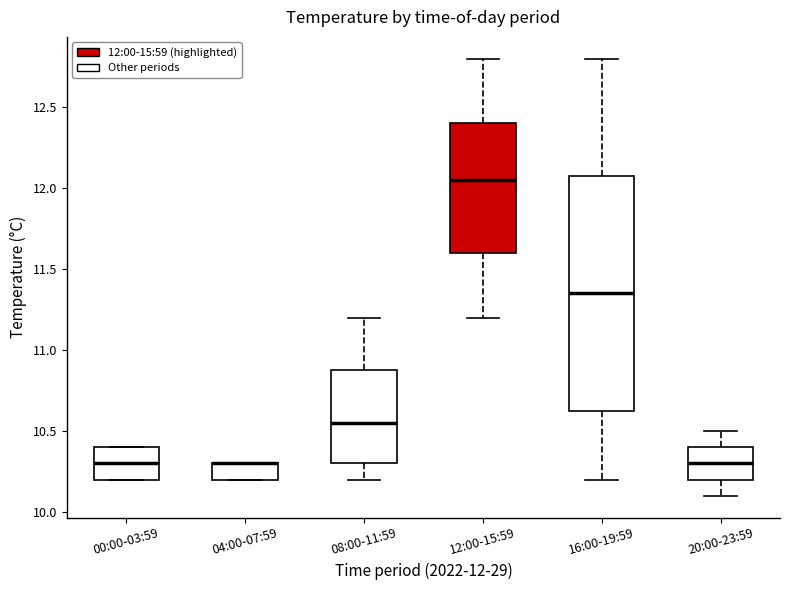

Where does the upper whisker of the box for 12:00-15:59 end on the y-axis? The values are not printed on the chart, so give them approximately, as read against the axis.

12.80